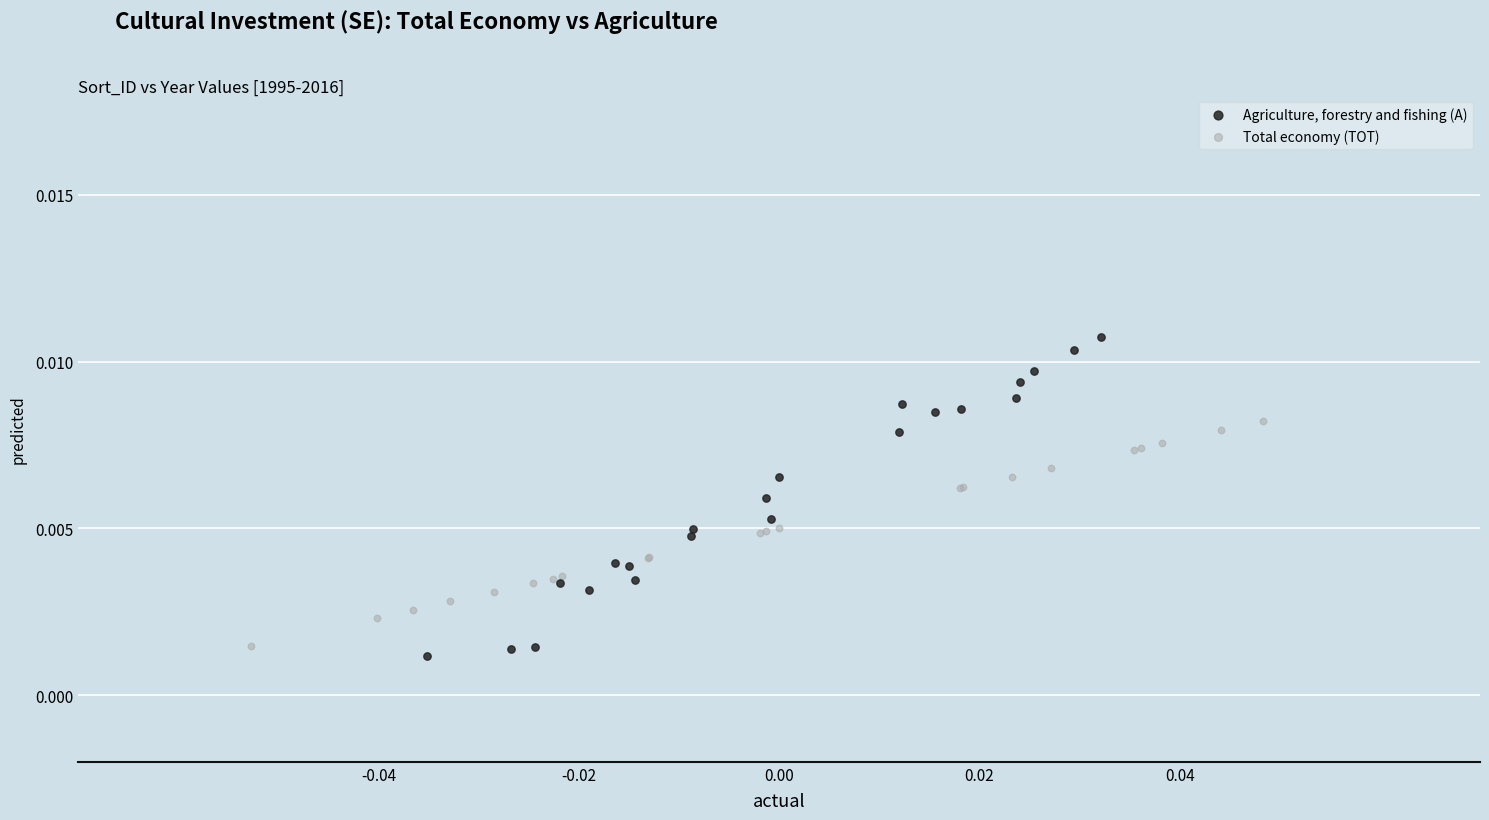

Which series has the largest Y range (max minus min)?

Agriculture, forestry and fishing (A)